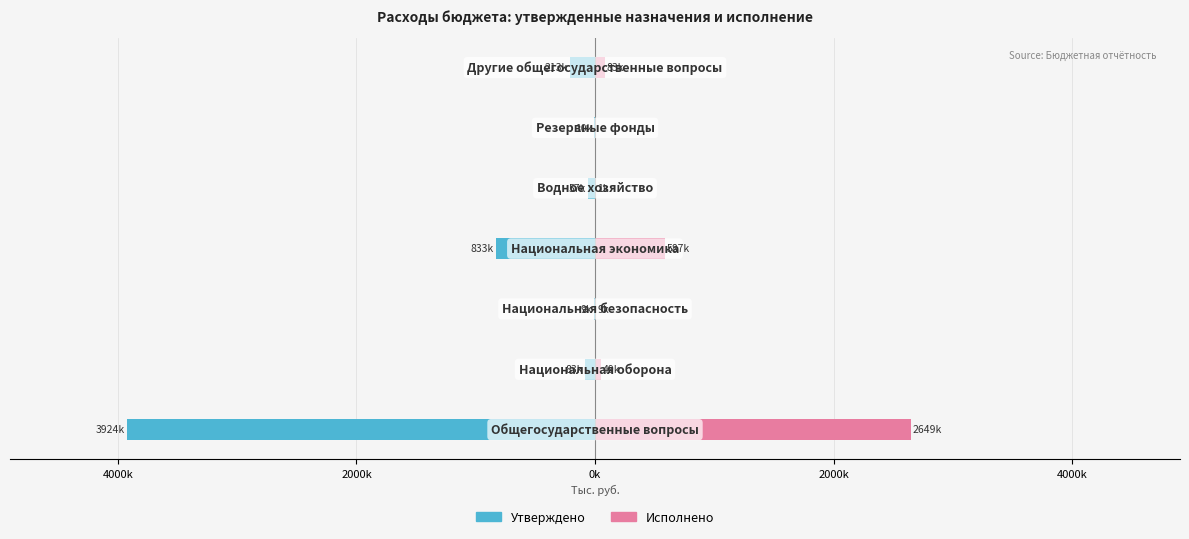

The Исполнено series shows 4168863.4 at 6000k. True or false?

False